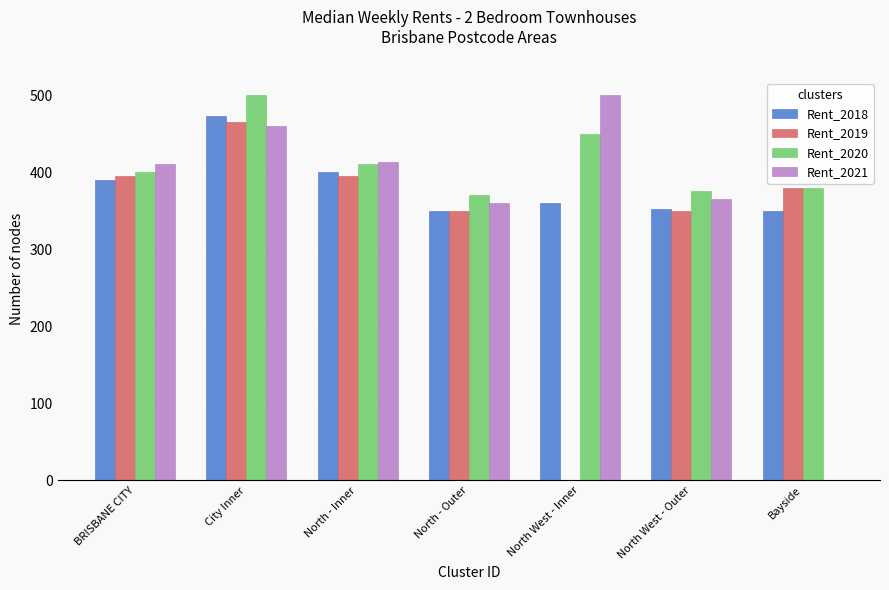

Where does the Rent_2019 series first go above 380?

BRISBANE CITY